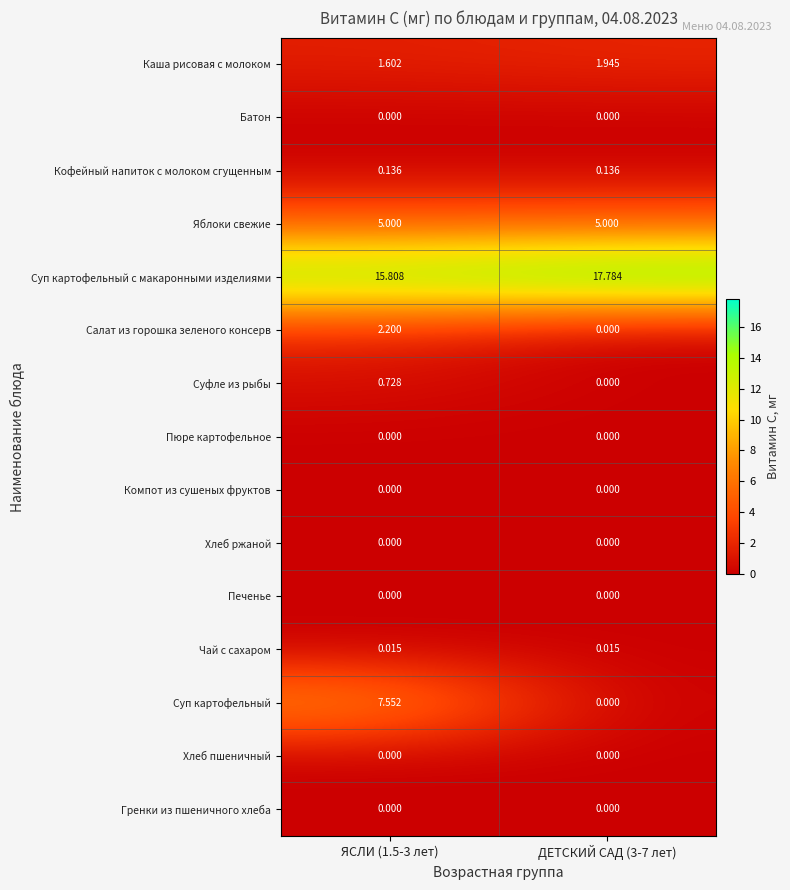

At how many categories does at least one series exceed 12?

2